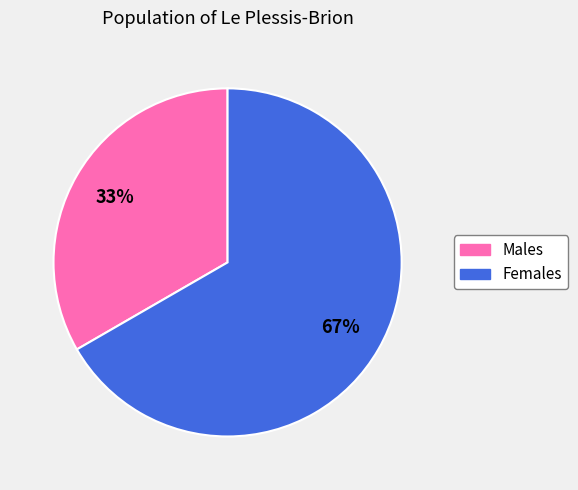

To the nearest percent, what is the average slice percentage?

50%